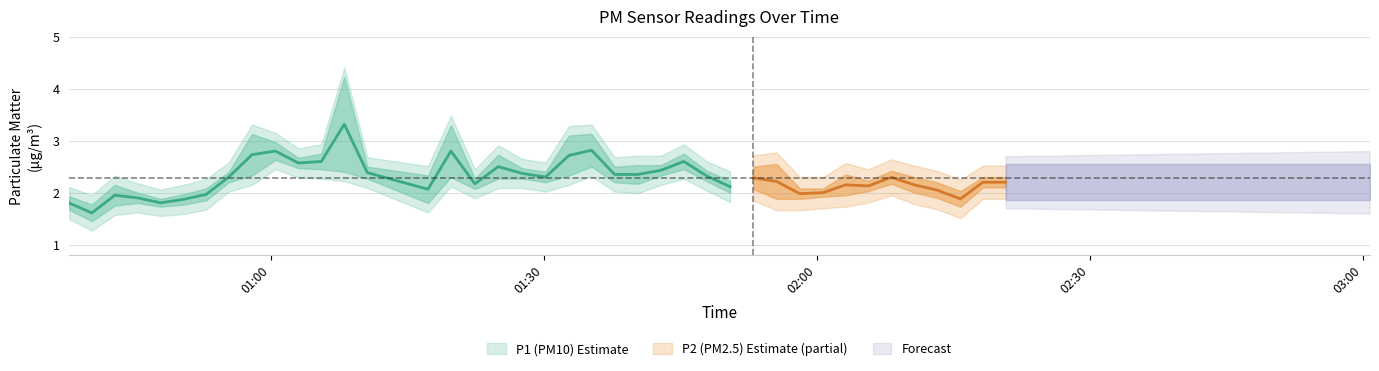

What is the difference between the P2 values at 3 and 31?

0.1